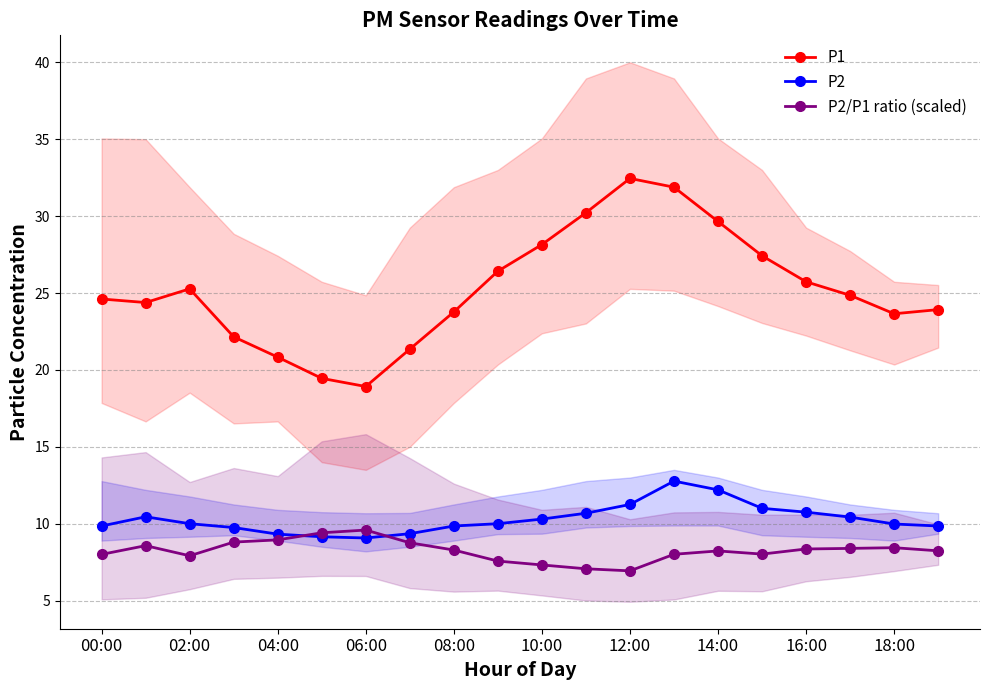

True or false: P2 and P1 intersect in this chart.

False